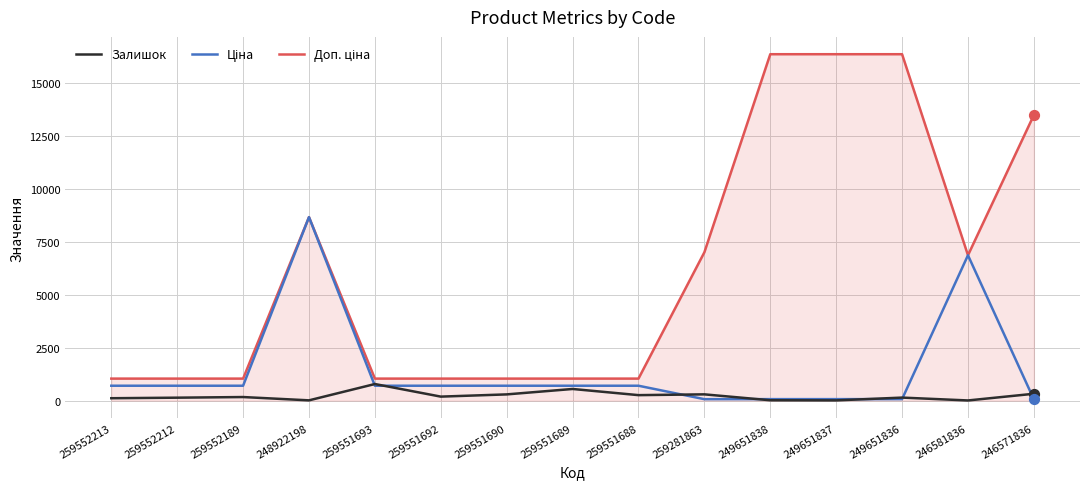

At how many categories does at least one series exceed 11432?

4